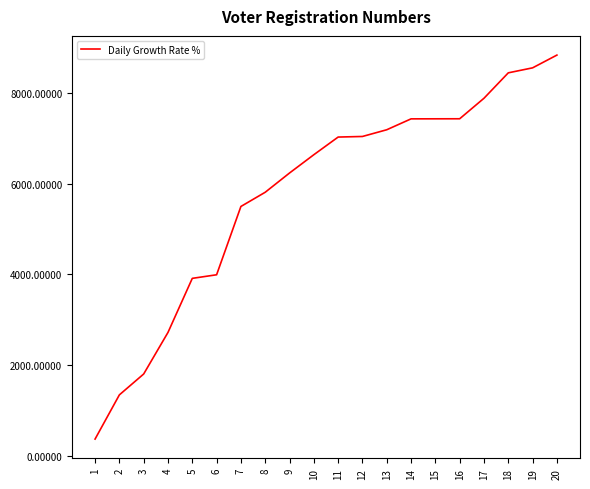

The value at 9 is 3649. True or false?

False